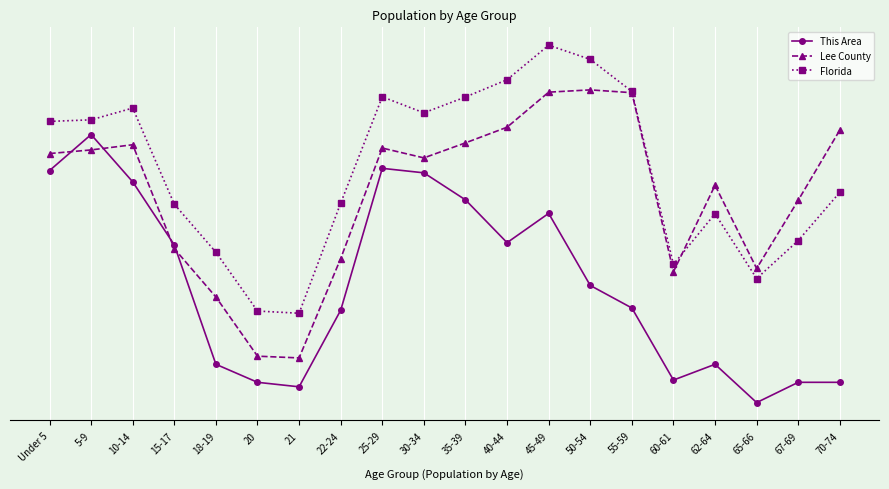

Reading right to left, what are all the values shown in this chart?

This Area: 8.2	8.2	8.0	8.4	8.3	9.1	9.3	10.1	9.8	10.3	10.6	10.6	9.0	8.2	8.2	8.4	9.8	10.5	11.0	10.6
Lee County: 11.1	10.3	9.5	10.4	9.5	11.5	11.5	11.5	11.1	10.9	10.7	10.8	9.6	8.5	8.5	9.2	9.7	10.9	10.8	10.8
Florida: 10.4	9.8	9.4	10.1	9.5	11.5	11.8	12.0	11.6	11.4	11.2	11.4	10.2	9.0	9.0	9.7	10.2	11.3	11.2	11.1